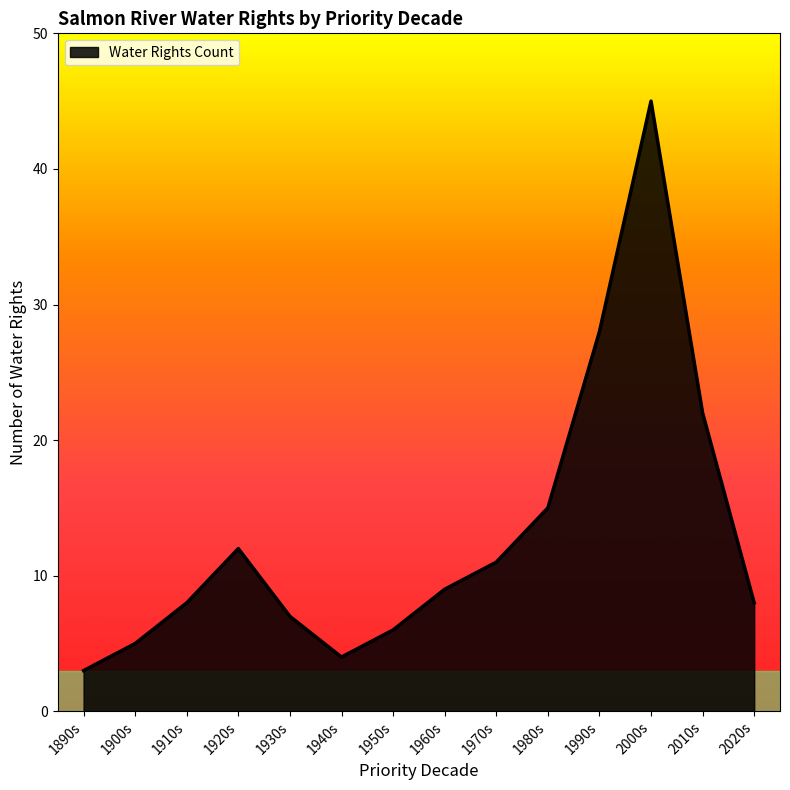

Which has a higher value, 1920s or 2010s?

2010s